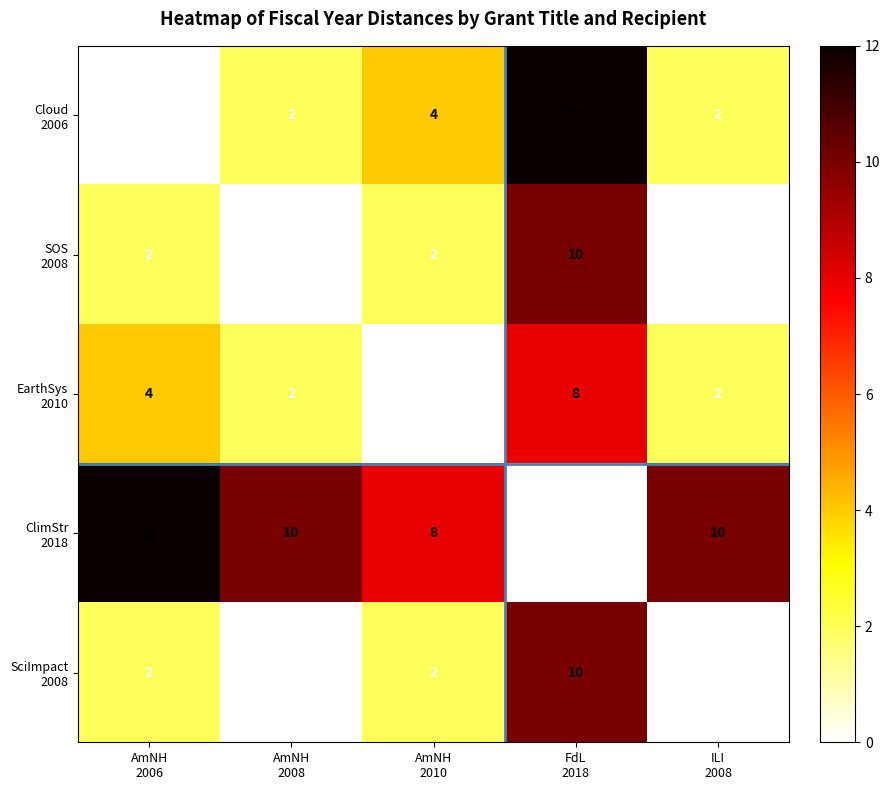

How many data points does each series have?

5